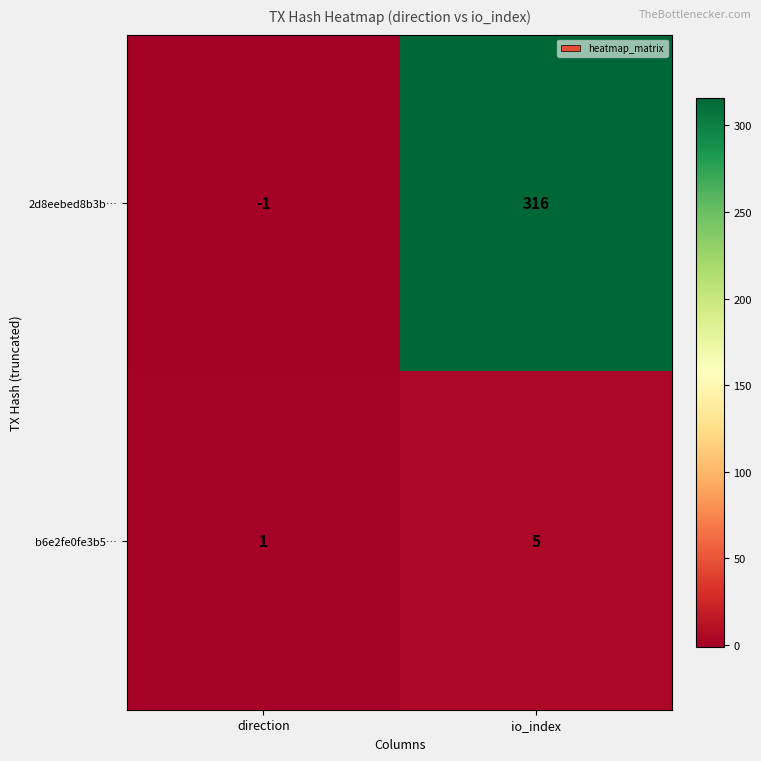

What is the difference between the maximum and minimum values in the b6e2fe0fe3b5… series?

4